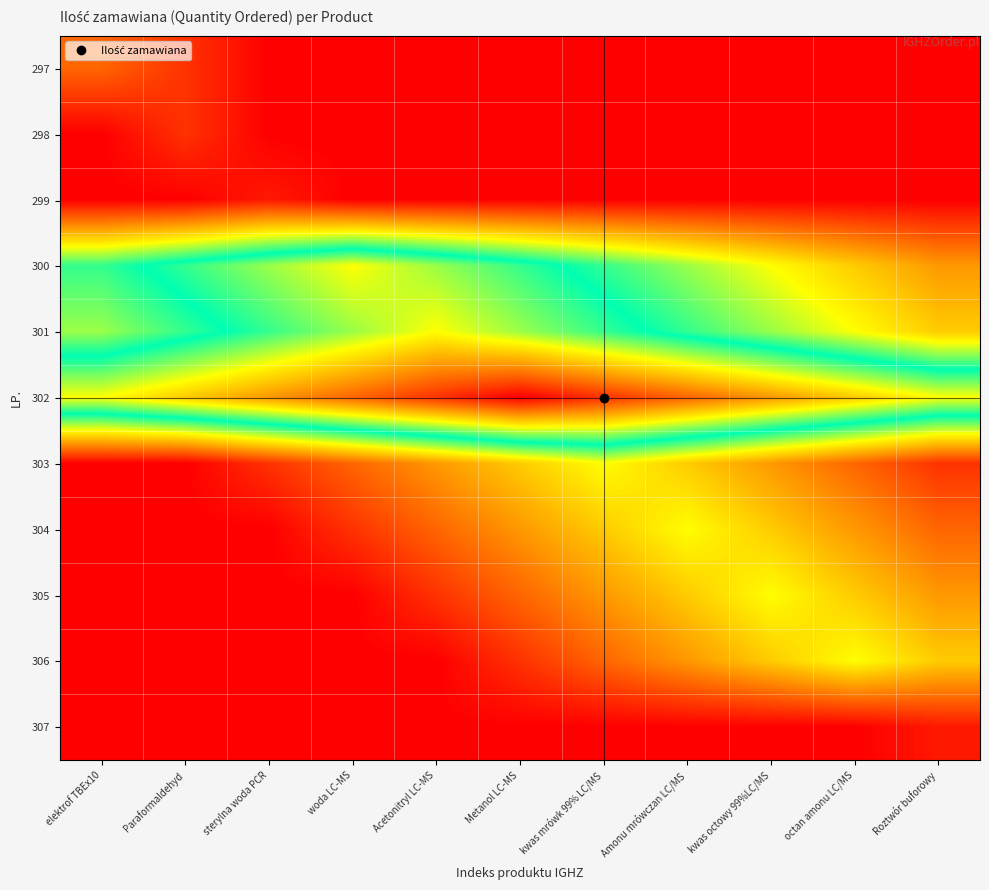

Reading left to right, extract all data points from this chart.

297: elektrof TBEx10=4	Paraformaldehyd=2	sterylna woda PCR=0	woda LC-MS=0	Acetonitryl LC-MS=0	Metanol LC-MS=0	kwas mrówk 99% LC/MS=0	Amonu mrówczan LC/MS=0	kwas octowy 99%LC/MS=0	octan amonu LC/MS=0	Roztwór buforowy=0
298: elektrof TBEx10=0	Paraformaldehyd=2	sterylna woda PCR=0	woda LC-MS=0	Acetonitryl LC-MS=0	Metanol LC-MS=0	kwas mrówk 99% LC/MS=0	Amonu mrówczan LC/MS=0	kwas octowy 99%LC/MS=0	octan amonu LC/MS=0	Roztwór buforowy=0
299: elektrof TBEx10=0	Paraformaldehyd=0	sterylna woda PCR=1	woda LC-MS=0	Acetonitryl LC-MS=0	Metanol LC-MS=0	kwas mrówk 99% LC/MS=0	Amonu mrówczan LC/MS=0	kwas octowy 99%LC/MS=0	octan amonu LC/MS=0	Roztwór buforowy=0
300: elektrof TBEx10=14	Paraformaldehyd=16	sterylna woda PCR=18	woda LC-MS=20	Acetonitryl LC-MS=18	Metanol LC-MS=16	kwas mrówk 99% LC/MS=14	Amonu mrówczan LC/MS=12	kwas octowy 99%LC/MS=10	octan amonu LC/MS=8	Roztwór buforowy=6
301: elektrof TBEx10=12	Paraformaldehyd=14	sterylna woda PCR=16	woda LC-MS=18	Acetonitryl LC-MS=20	Metanol LC-MS=18	kwas mrówk 99% LC/MS=16	Amonu mrówczan LC/MS=14	kwas octowy 99%LC/MS=12	octan amonu LC/MS=10	Roztwór buforowy=8
302: elektrof TBEx10=20	Paraformaldehyd=22	sterylna woda PCR=24	woda LC-MS=26	Acetonitryl LC-MS=28	Metanol LC-MS=30	kwas mrówk 99% LC/MS=28	Amonu mrówczan LC/MS=26	kwas octowy 99%LC/MS=24	octan amonu LC/MS=22	Roztwór buforowy=20
303: elektrof TBEx10=0	Paraformaldehyd=0	sterylna woda PCR=2	woda LC-MS=4	Acetonitryl LC-MS=6	Metanol LC-MS=8	kwas mrówk 99% LC/MS=10	Amonu mrówczan LC/MS=8	kwas octowy 99%LC/MS=6	octan amonu LC/MS=4	Roztwór buforowy=2
304: elektrof TBEx10=0	Paraformaldehyd=0	sterylna woda PCR=0	woda LC-MS=2	Acetonitryl LC-MS=4	Metanol LC-MS=6	kwas mrówk 99% LC/MS=8	Amonu mrówczan LC/MS=10	kwas octowy 99%LC/MS=8	octan amonu LC/MS=6	Roztwór buforowy=4
305: elektrof TBEx10=0	Paraformaldehyd=0	sterylna woda PCR=0	woda LC-MS=0	Acetonitryl LC-MS=2	Metanol LC-MS=4	kwas mrówk 99% LC/MS=6	Amonu mrówczan LC/MS=8	kwas octowy 99%LC/MS=10	octan amonu LC/MS=8	Roztwór buforowy=6
306: elektrof TBEx10=0	Paraformaldehyd=0	sterylna woda PCR=0	woda LC-MS=0	Acetonitryl LC-MS=0	Metanol LC-MS=2	kwas mrówk 99% LC/MS=4	Amonu mrówczan LC/MS=6	kwas octowy 99%LC/MS=8	octan amonu LC/MS=10	Roztwór buforowy=8
307: elektrof TBEx10=0	Paraformaldehyd=0	sterylna woda PCR=0	woda LC-MS=0	Acetonitryl LC-MS=0	Metanol LC-MS=0	kwas mrówk 99% LC/MS=0	Amonu mrówczan LC/MS=0	kwas octowy 99%LC/MS=0	octan amonu LC/MS=0	Roztwór buforowy=1